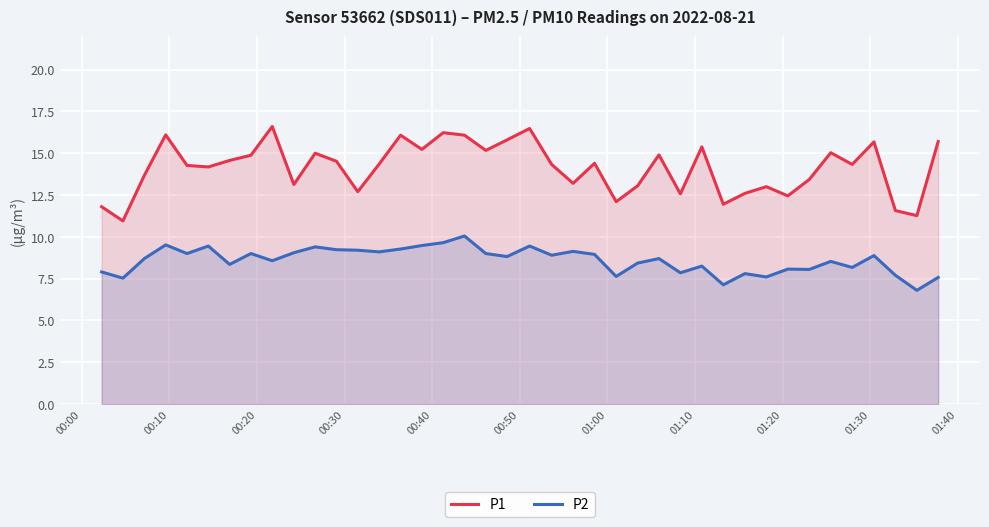

List the series in order of their peak value, lowest first.

P2, P1